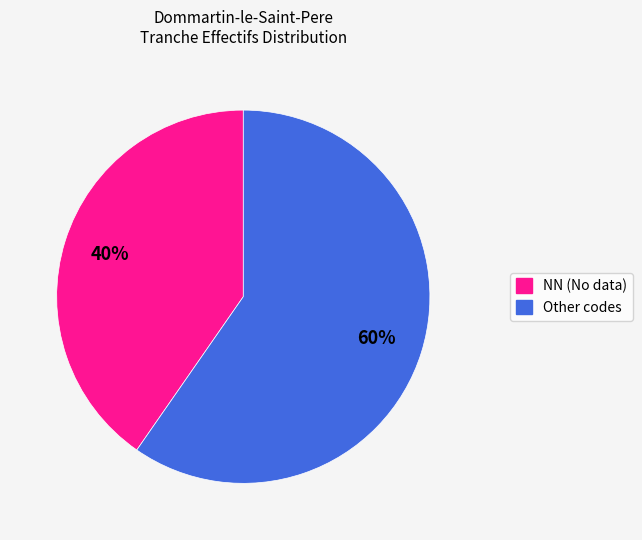

Does NN (No data) represent more than half of the total?

No